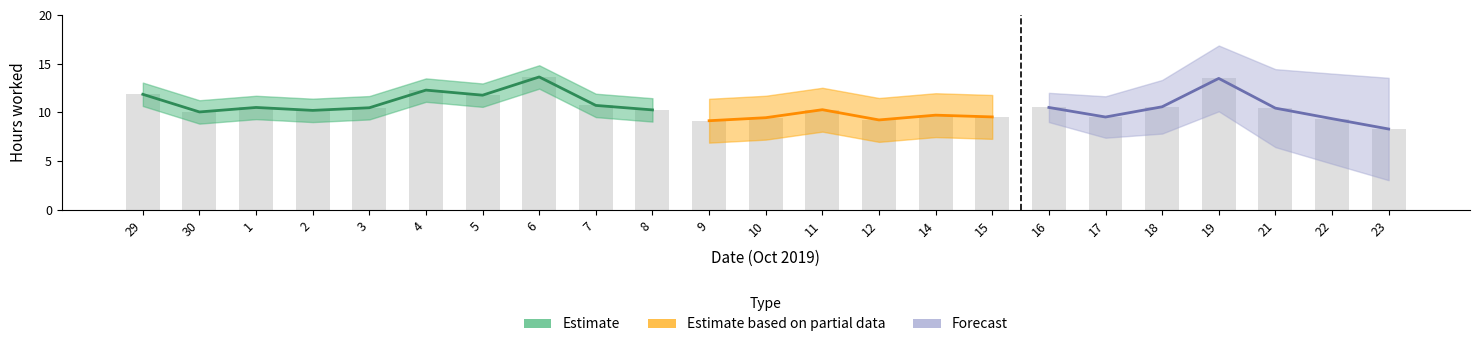

What is the label of the 7th bar from the left?

5